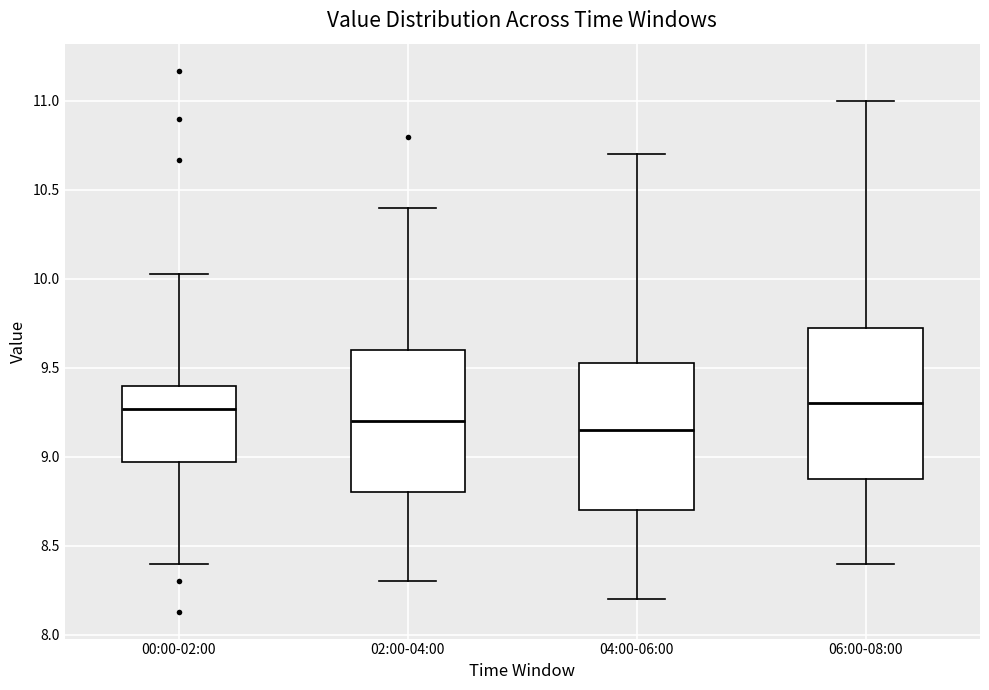

Where does the lower whisker of the box for 00:00-02:00 end on the y-axis? The values are not printed on the chart, so give them approximately, as read against the axis.

8.40